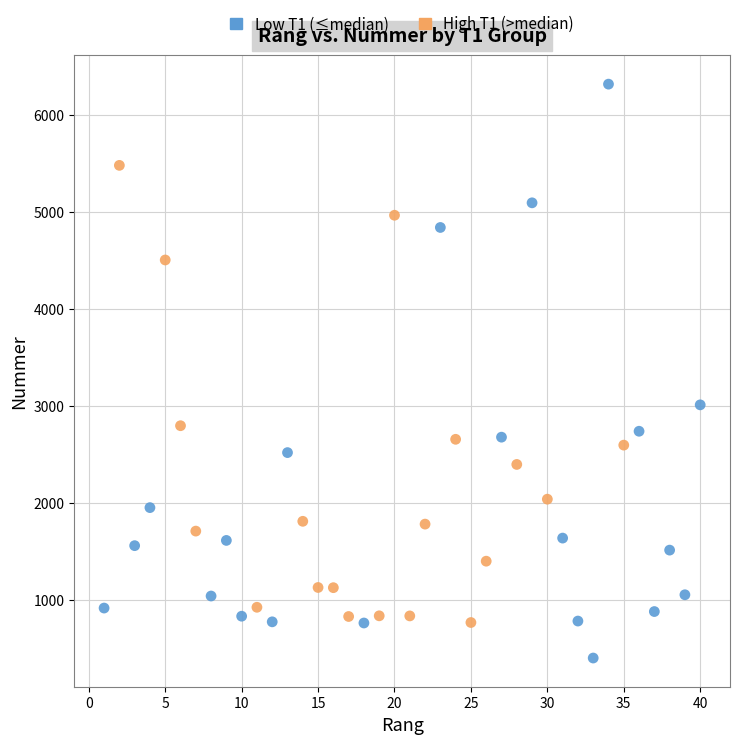

Which series reaches the minimum Y coordinate?

Low T1 (≤median)